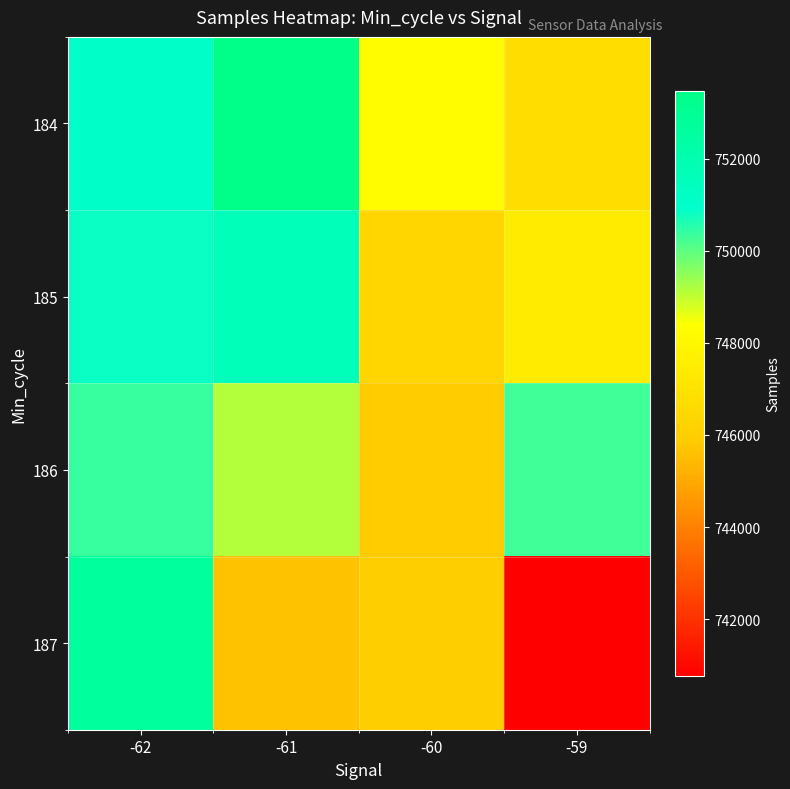

What is the spread (max minus min) of values at -62?

2304.2